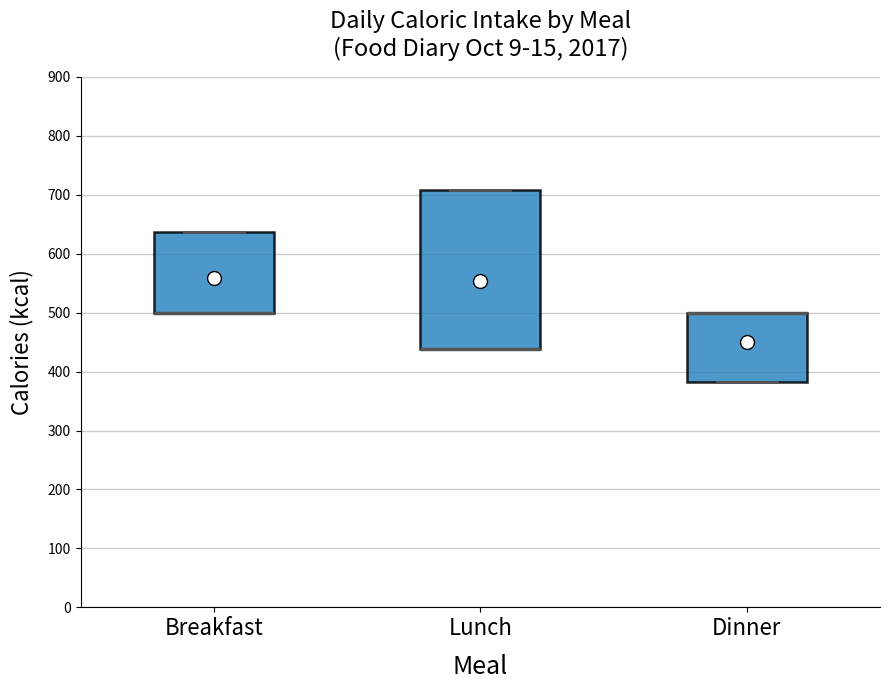

Which box is the tallest, from its lower edge to its upper edge?

Lunch